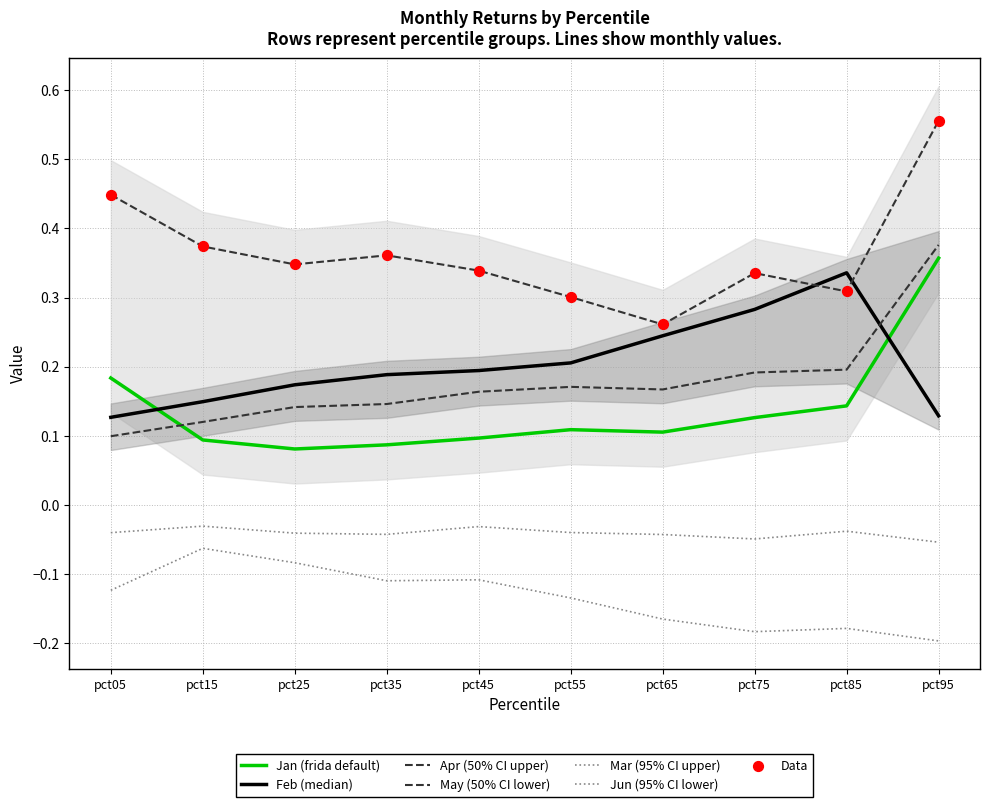

What is the total value across all series at pct45?

0.7